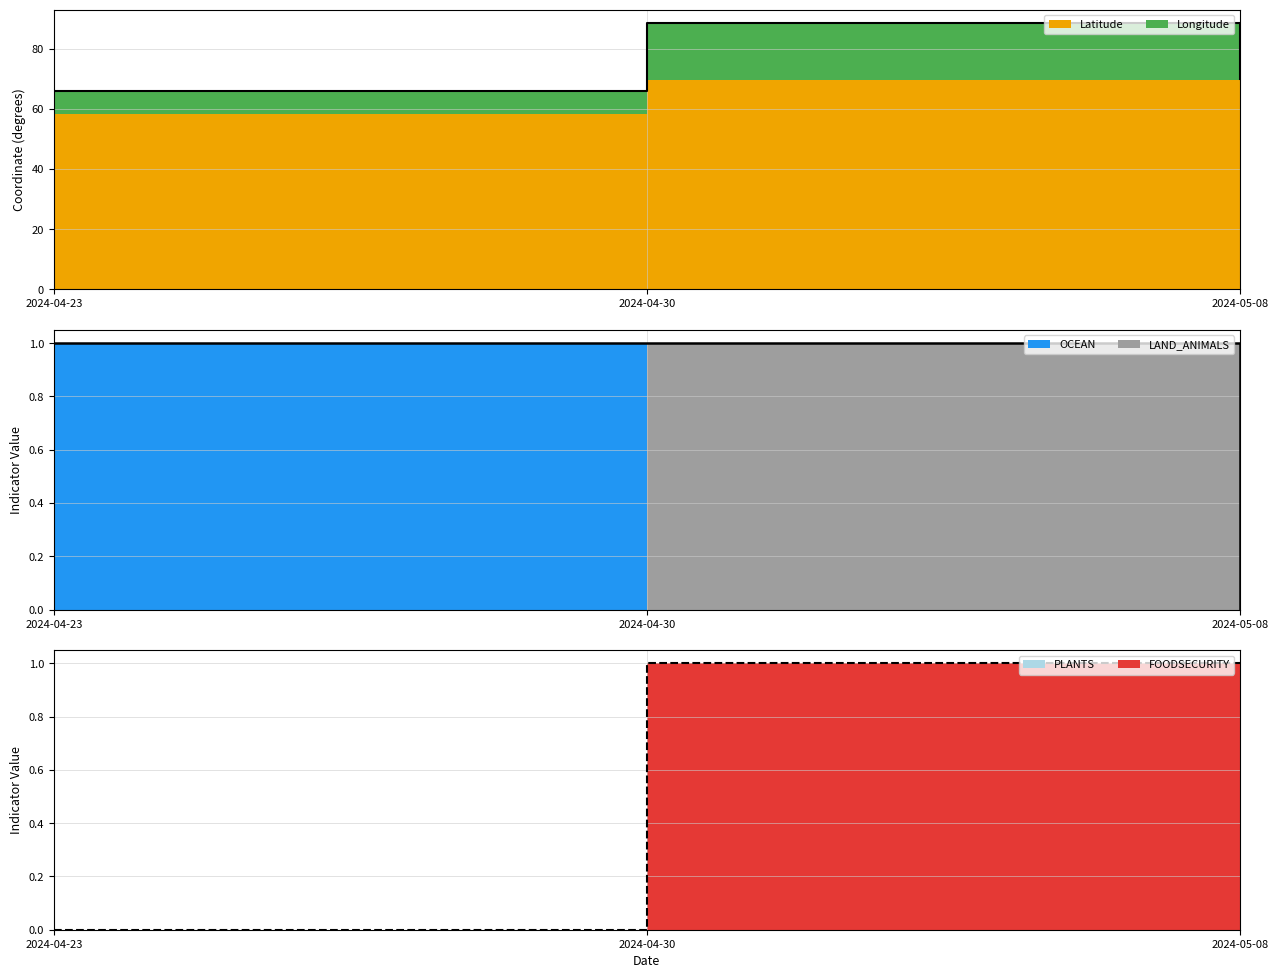

Reading left to right, extract all data points from this chart.

Total coord: 2024-04-23=66.1	2024-04-30=88.6	2024-05-08=70.1
Sum: 2024-04-23=1.0	2024-04-30=1.0	2024-05-08=0.0
Total: 2024-04-23=0.0	2024-04-30=1.0	2024-05-08=1.0